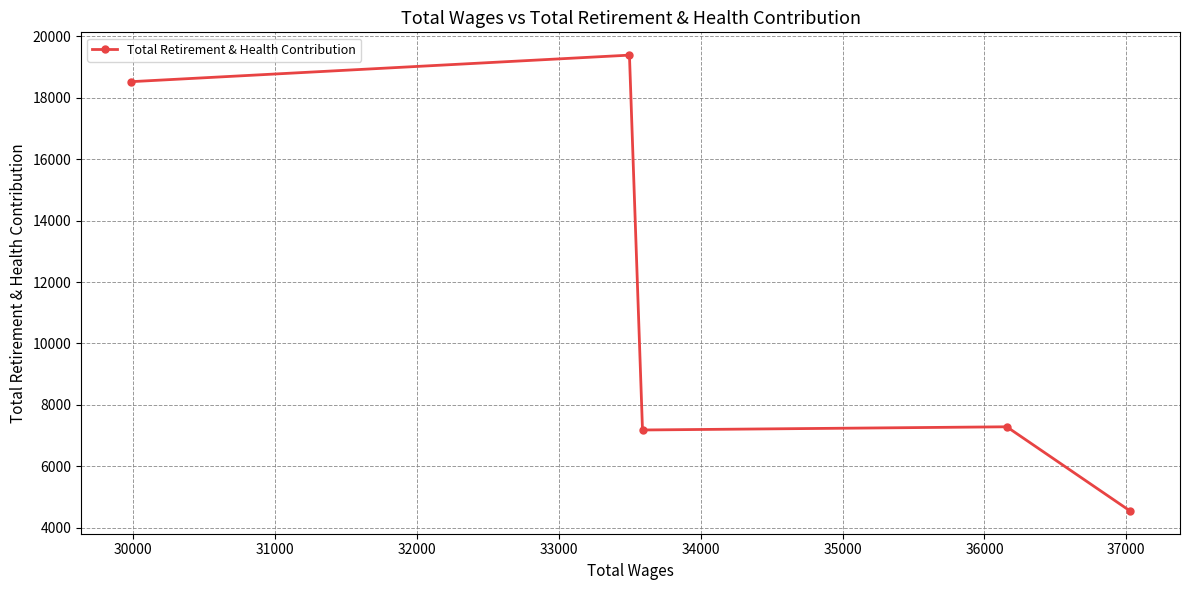

What is the sum of all values?

56927